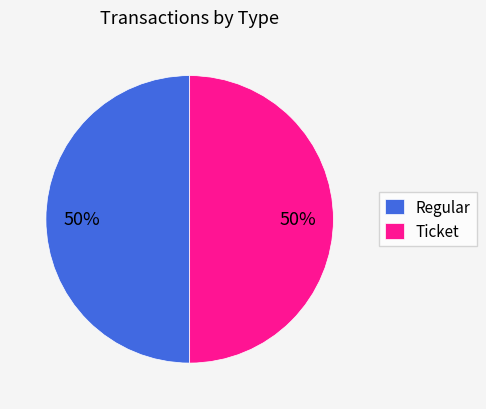

Combined, do Regular and Ticket account for over 50%?

Yes